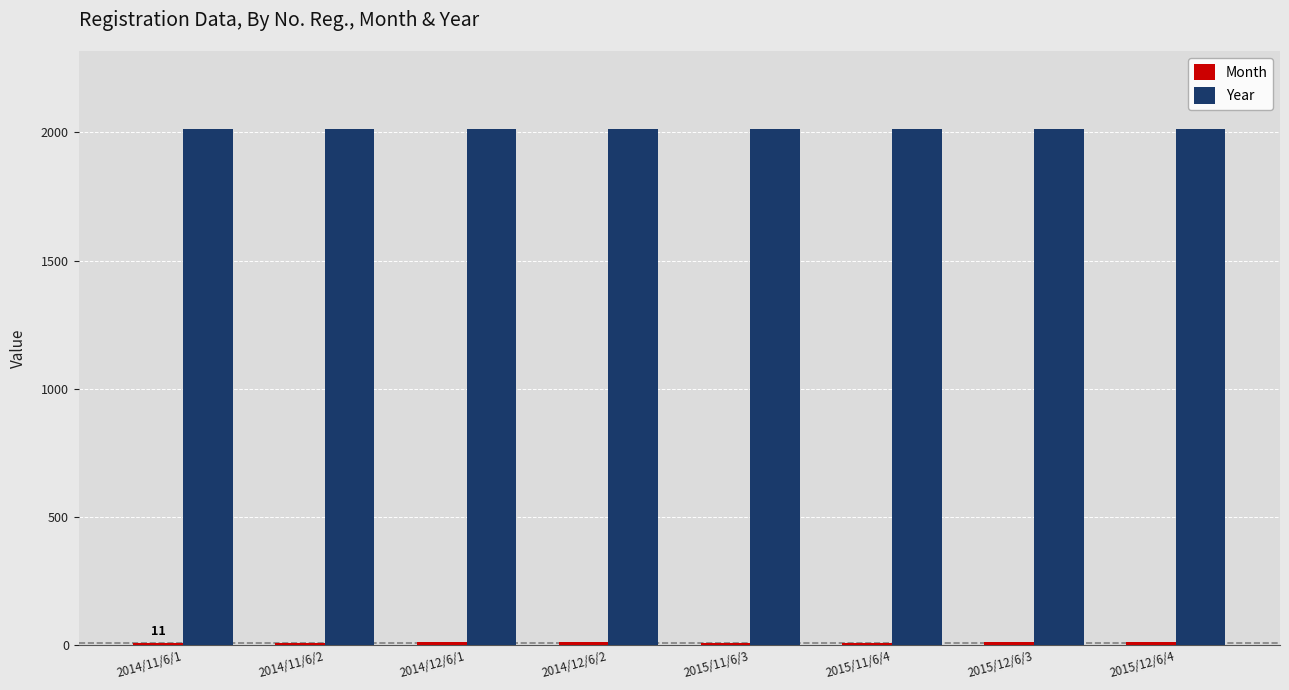

What is the sum of all Year values?

16116